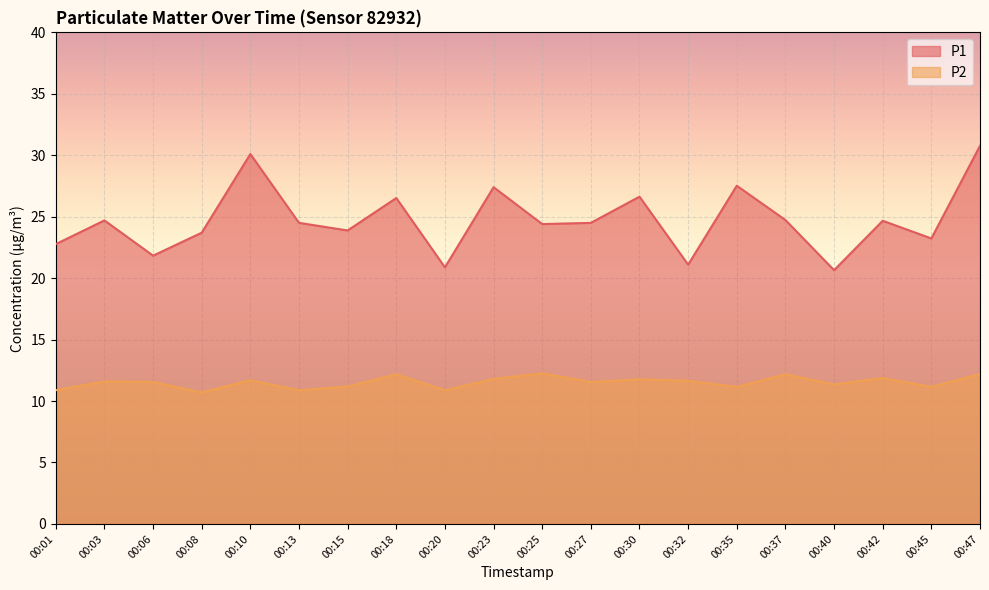

The value of P1 at 00:40 is 12.9. True or false?

False